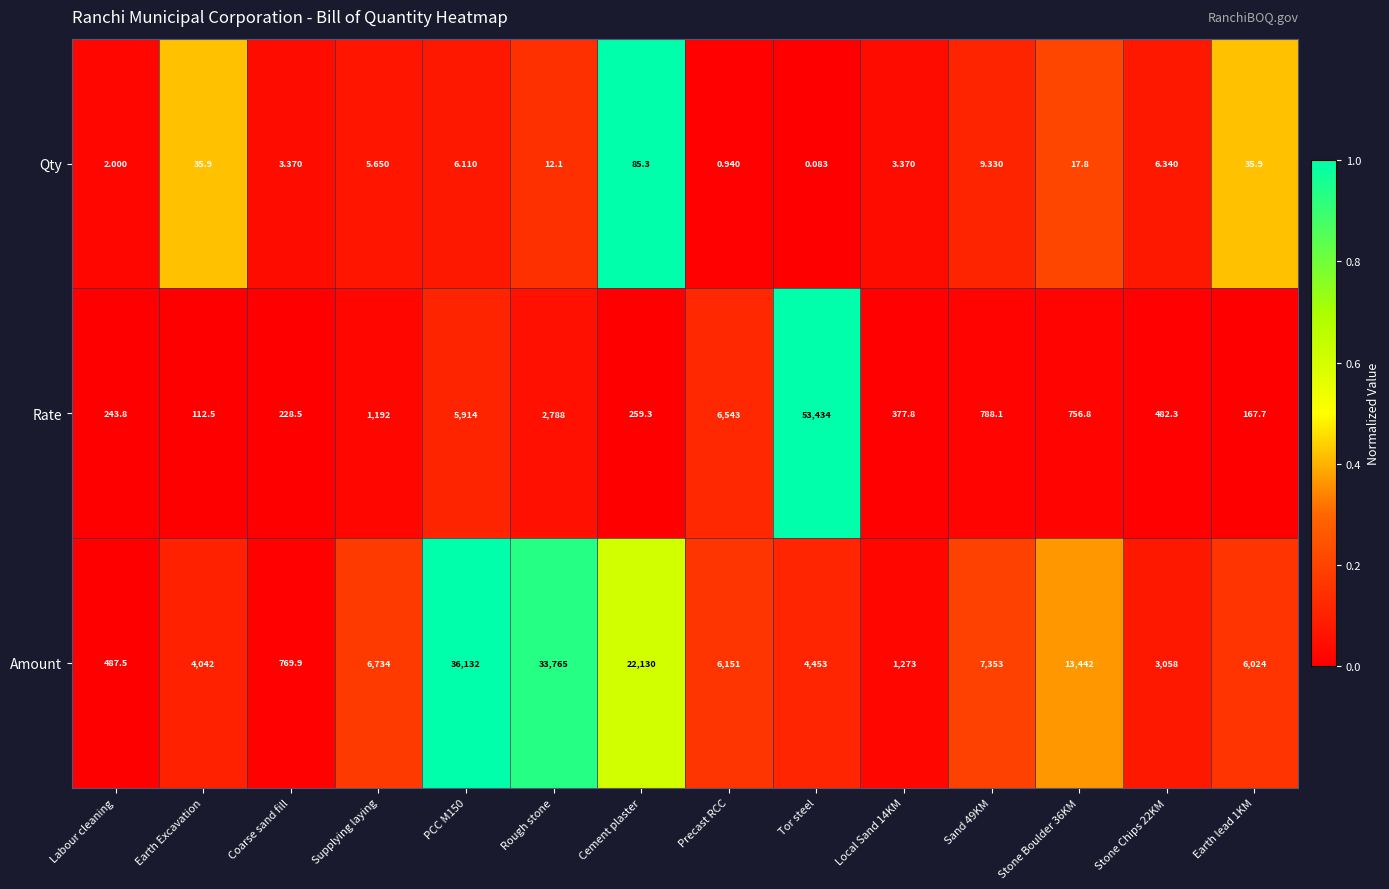

Which series has the widest spread of values?

Rate